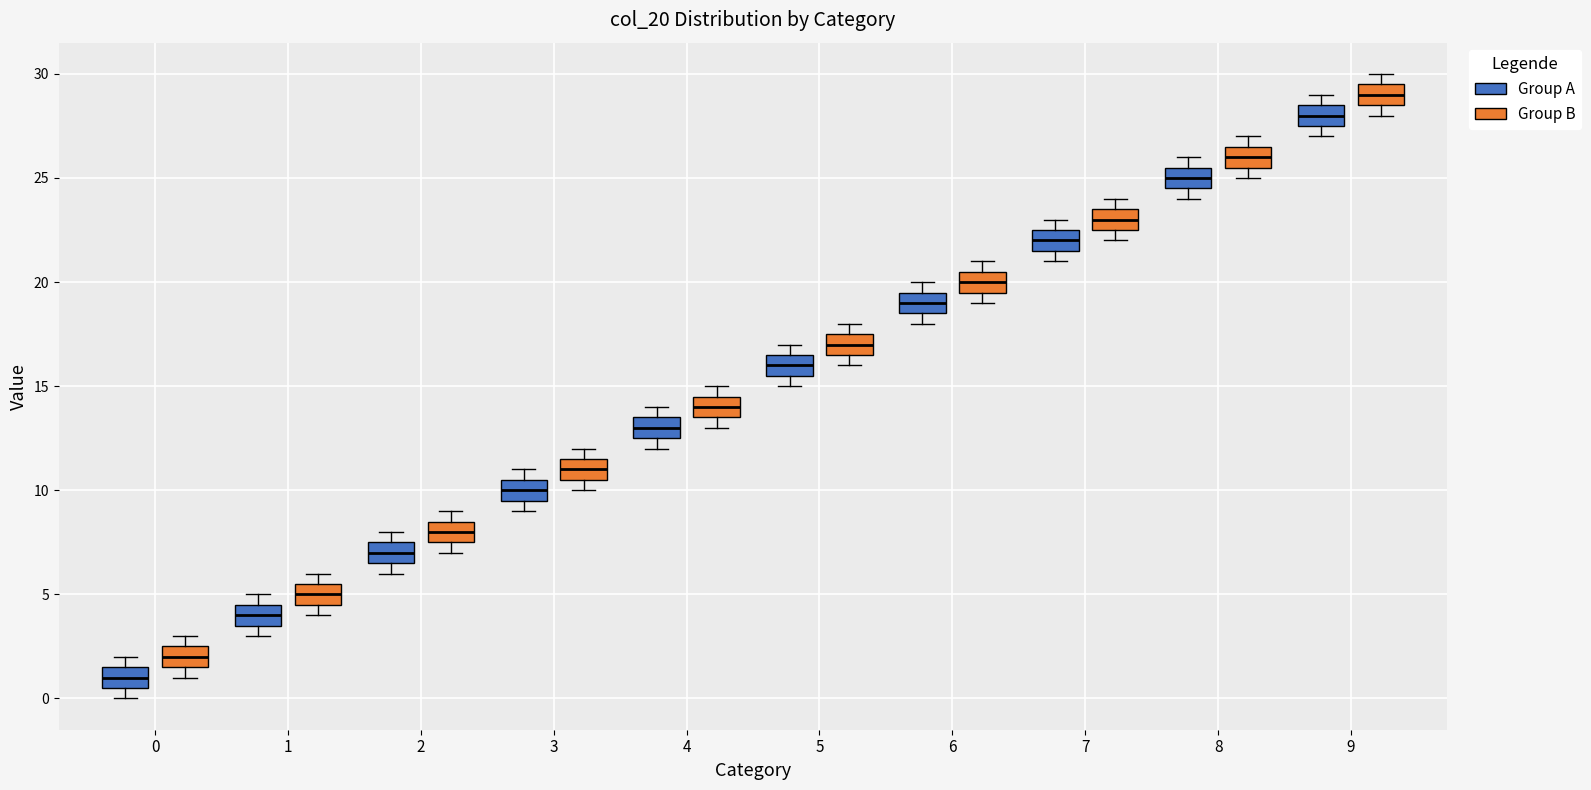

Reading left to right, read every box against the y-axis: the position of its median line, the range the box covers, and the ends of its whiskers. The values are not printed on the chart, so give them approximately, as read against the axis.

0 (Group A): median 1.0, box 0.5 to 1.5, whiskers 0.0 to 2.0
0 (Group B): median 2.0, box 1.5 to 2.5, whiskers 1.0 to 3.0
1 (Group A): median 4.0, box 3.5 to 4.5, whiskers 3.0 to 5.0
1 (Group B): median 5.0, box 4.5 to 5.5, whiskers 4.0 to 6.0
2 (Group A): median 7.0, box 6.5 to 7.5, whiskers 6.0 to 8.0
2 (Group B): median 8.0, box 7.5 to 8.5, whiskers 7.0 to 9.0
3 (Group A): median 10.0, box 9.5 to 10.5, whiskers 9.0 to 11.0
3 (Group B): median 11.0, box 10.5 to 11.5, whiskers 10.0 to 12.0
4 (Group A): median 13.0, box 12.5 to 13.5, whiskers 12.0 to 14.0
4 (Group B): median 14.0, box 13.5 to 14.5, whiskers 13.0 to 15.0
5 (Group A): median 16.0, box 15.5 to 16.5, whiskers 15.0 to 17.0
5 (Group B): median 17.0, box 16.5 to 17.5, whiskers 16.0 to 18.0
6 (Group A): median 19.0, box 18.5 to 19.5, whiskers 18.0 to 20.0
6 (Group B): median 20.0, box 19.5 to 20.5, whiskers 19.0 to 21.0
7 (Group A): median 22.0, box 21.5 to 22.5, whiskers 21.0 to 23.0
7 (Group B): median 23.0, box 22.5 to 23.5, whiskers 22.0 to 24.0
8 (Group A): median 25.0, box 24.5 to 25.5, whiskers 24.0 to 26.0
8 (Group B): median 26.0, box 25.5 to 26.5, whiskers 25.0 to 27.0
9 (Group A): median 28.0, box 27.5 to 28.5, whiskers 27.0 to 29.0
9 (Group B): median 29.0, box 28.5 to 29.5, whiskers 28.0 to 30.0